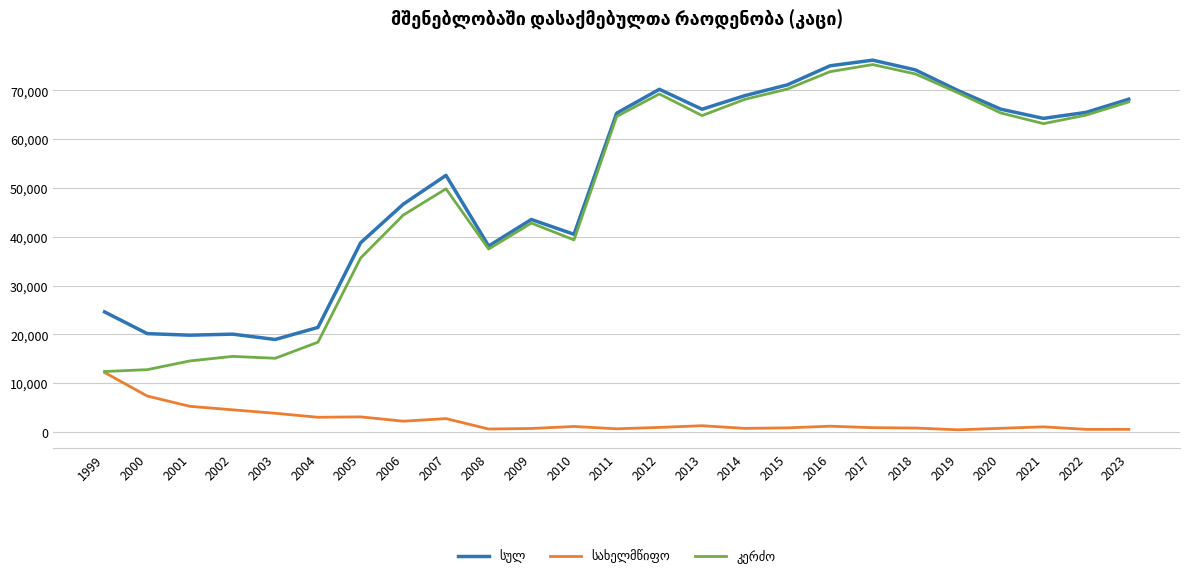

Which category has the highest value in the კერძო series?

2017